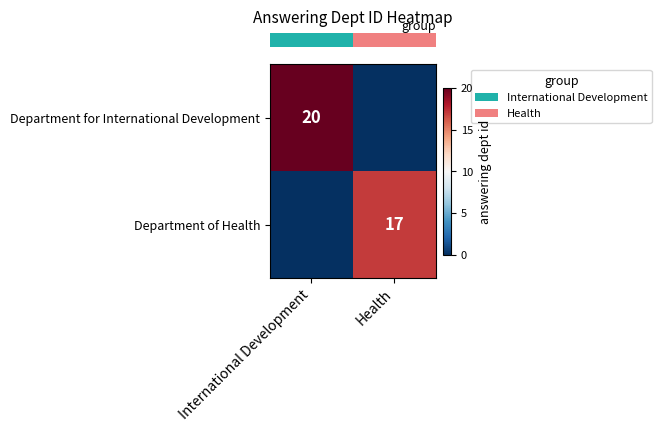

The row_0 series shows 10 at International Development. True or false?

False